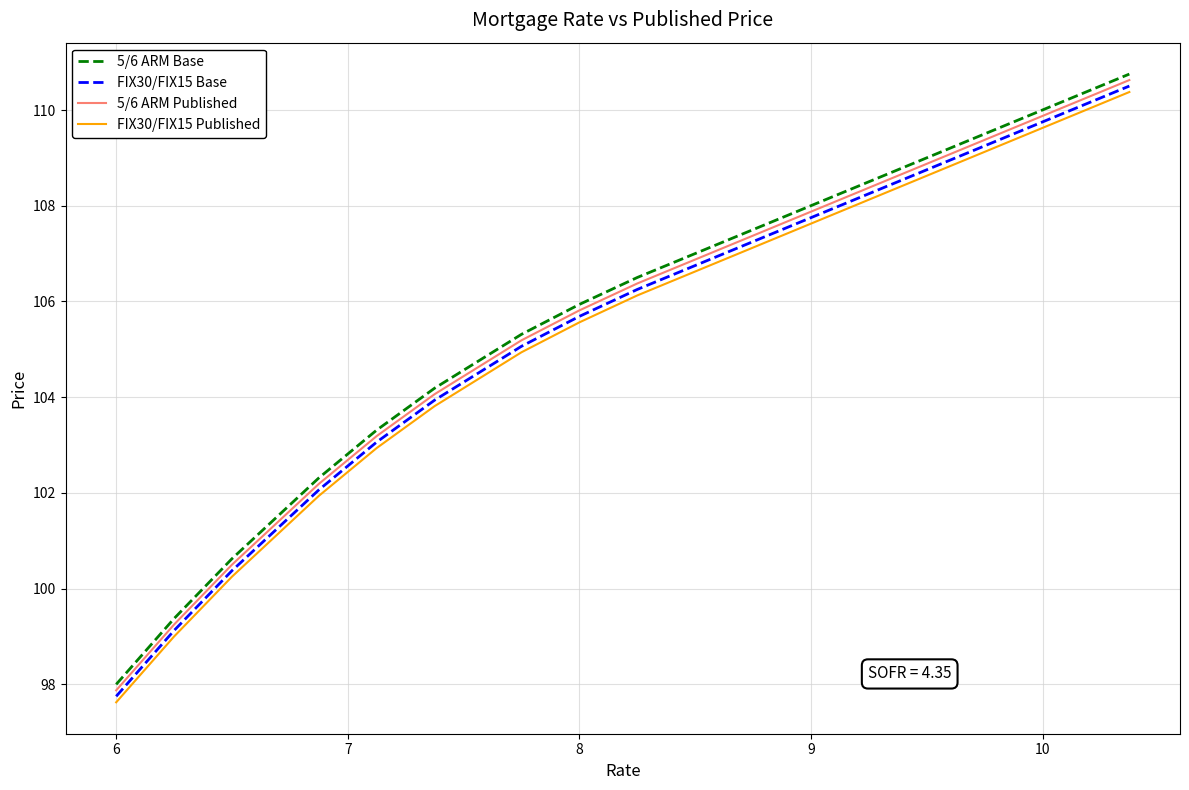

Rank the series by their average value, from highest to lowest.

5/6 ARM Base, 5/6 ARM Published, FIX30/FIX15 Base, FIX30/FIX15 Published